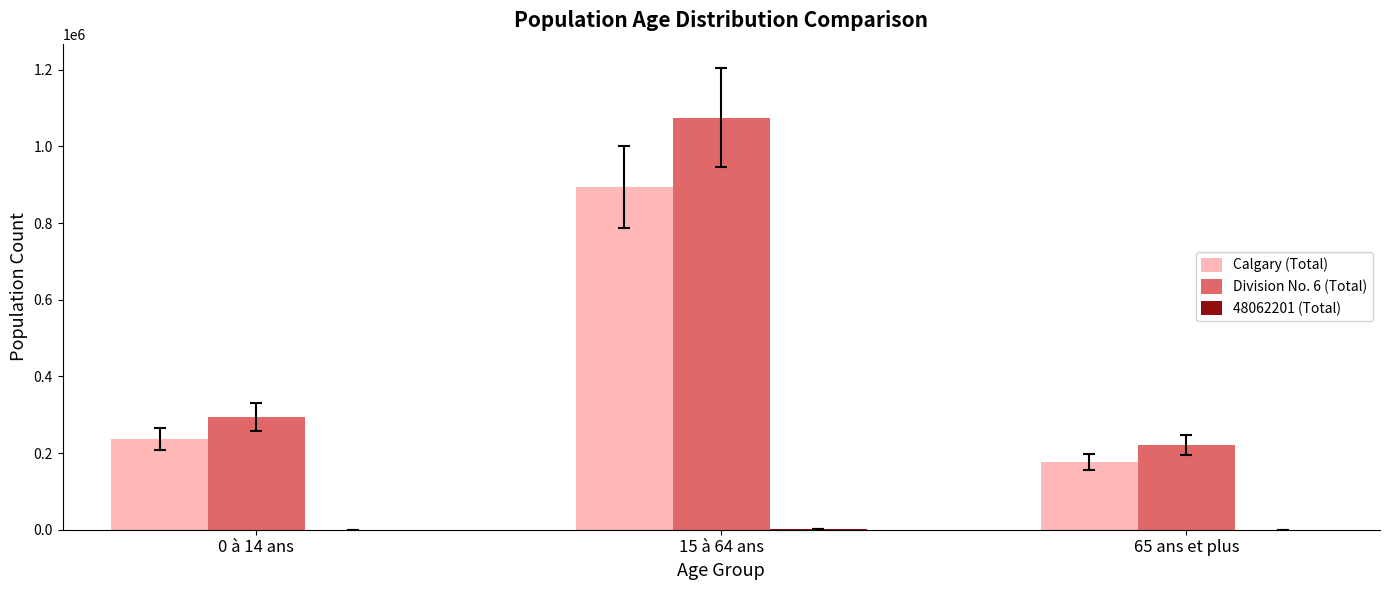

Which series has the largest total across all categories?

Division No. 6 (Total)